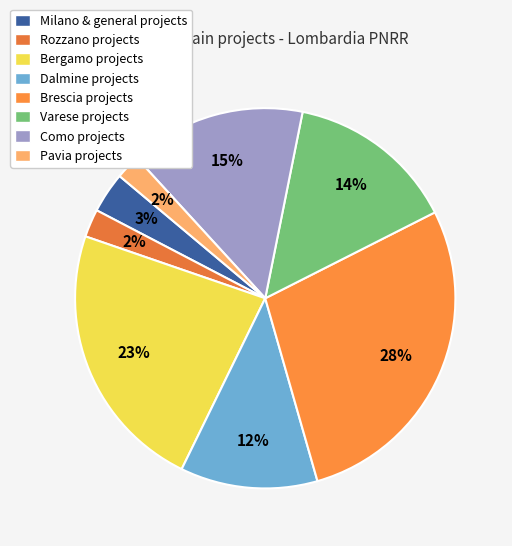

Is there any slice that represents more than half of the pie?

No